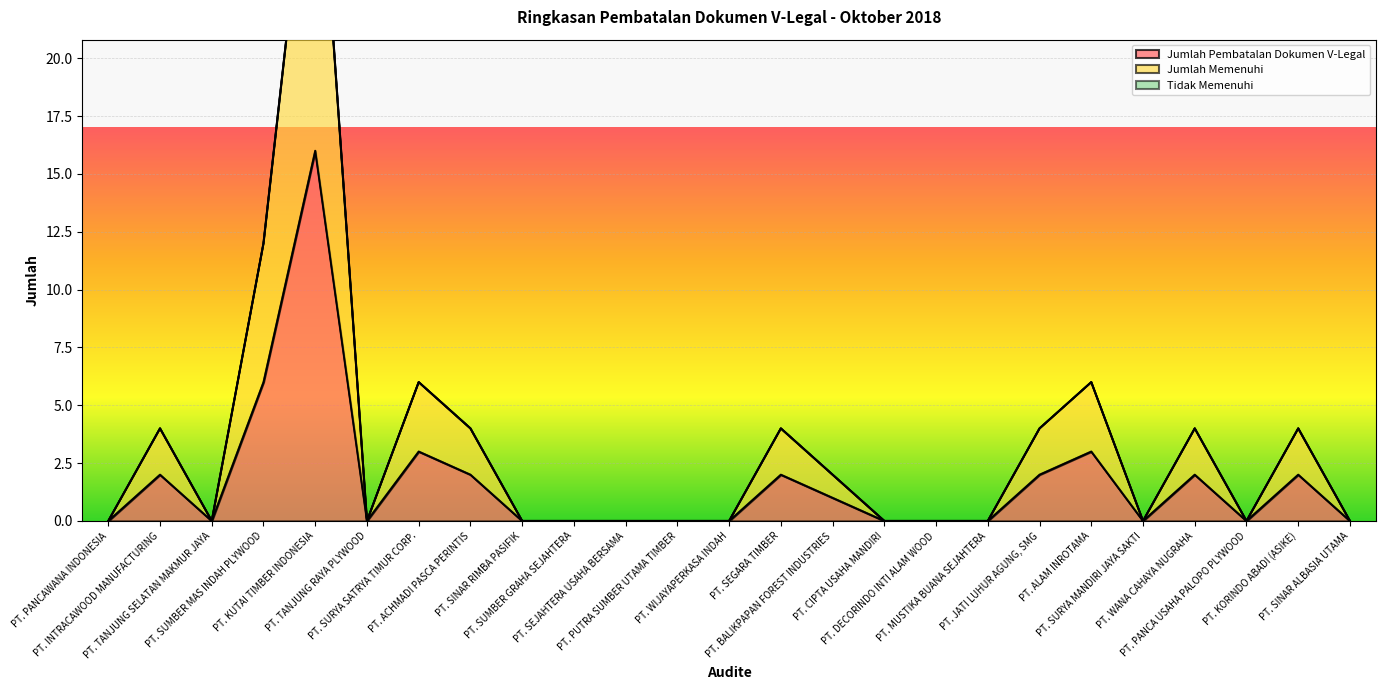

Rank the series at PT. PUTRA SUMBER UTAMA TIMBER from highest to lowest value.

Jumlah Pembatalan Dokumen V-Legal, Jumlah Memenuhi